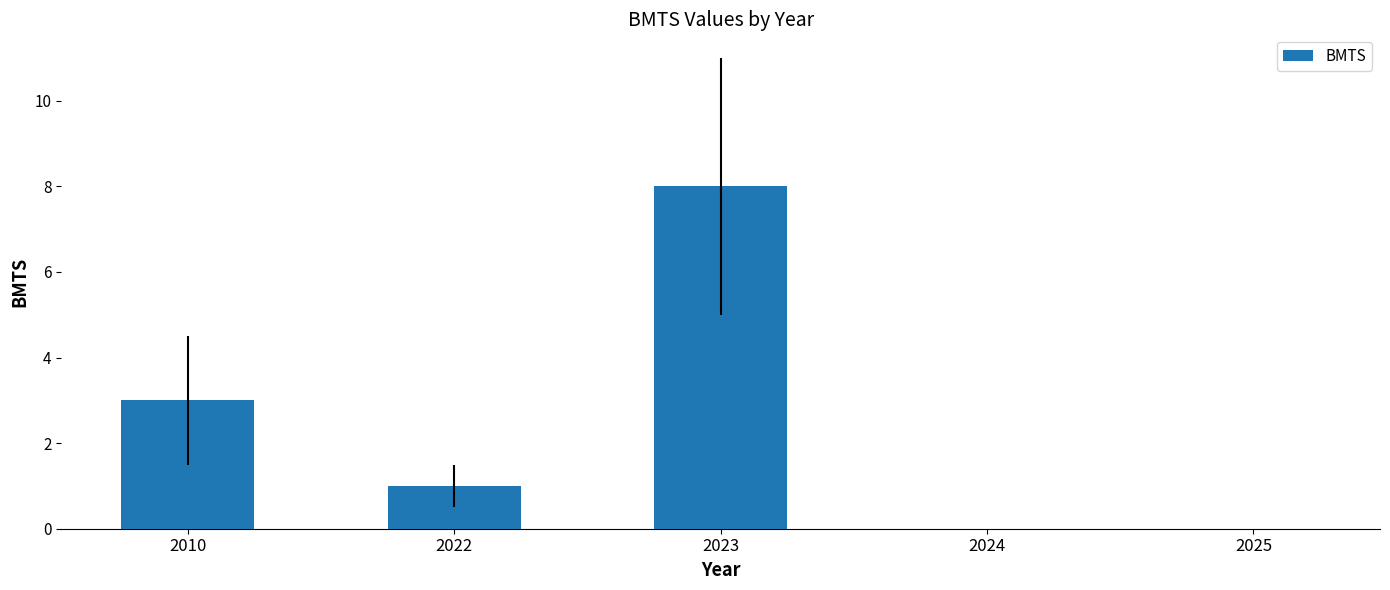

Count the values in the range 0 to 3.

4